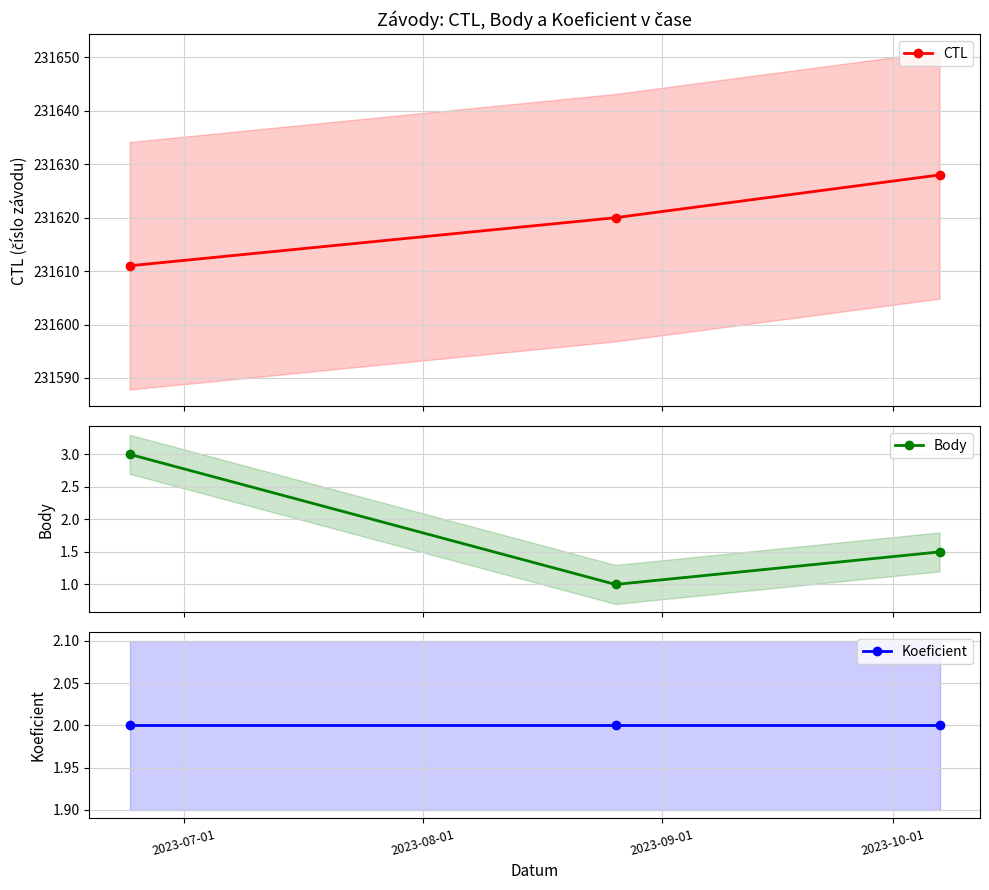

How many data points in CTL are less than 231620?

1